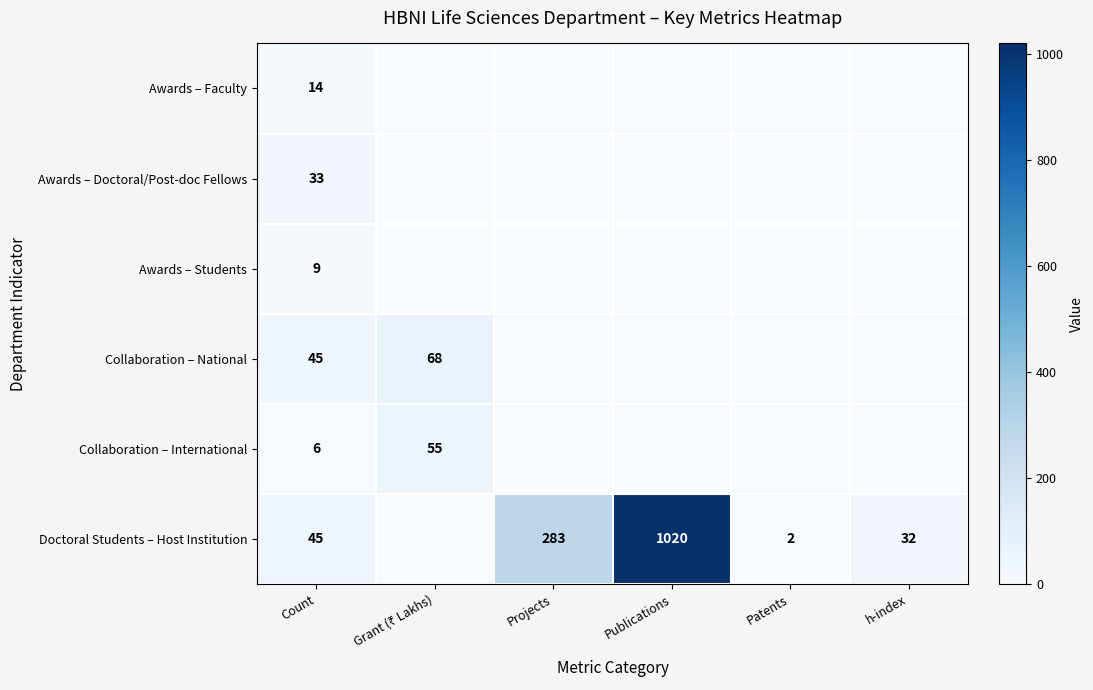

True or false: Collaboration – National has a value of 45 at Count.

True